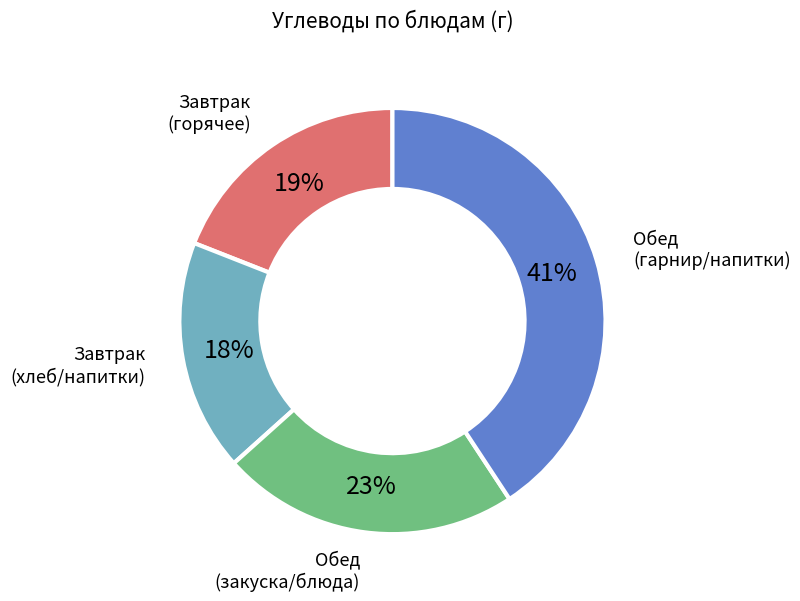

To the nearest percent, what is the difference between the largest and smallest slice percentages?

23%